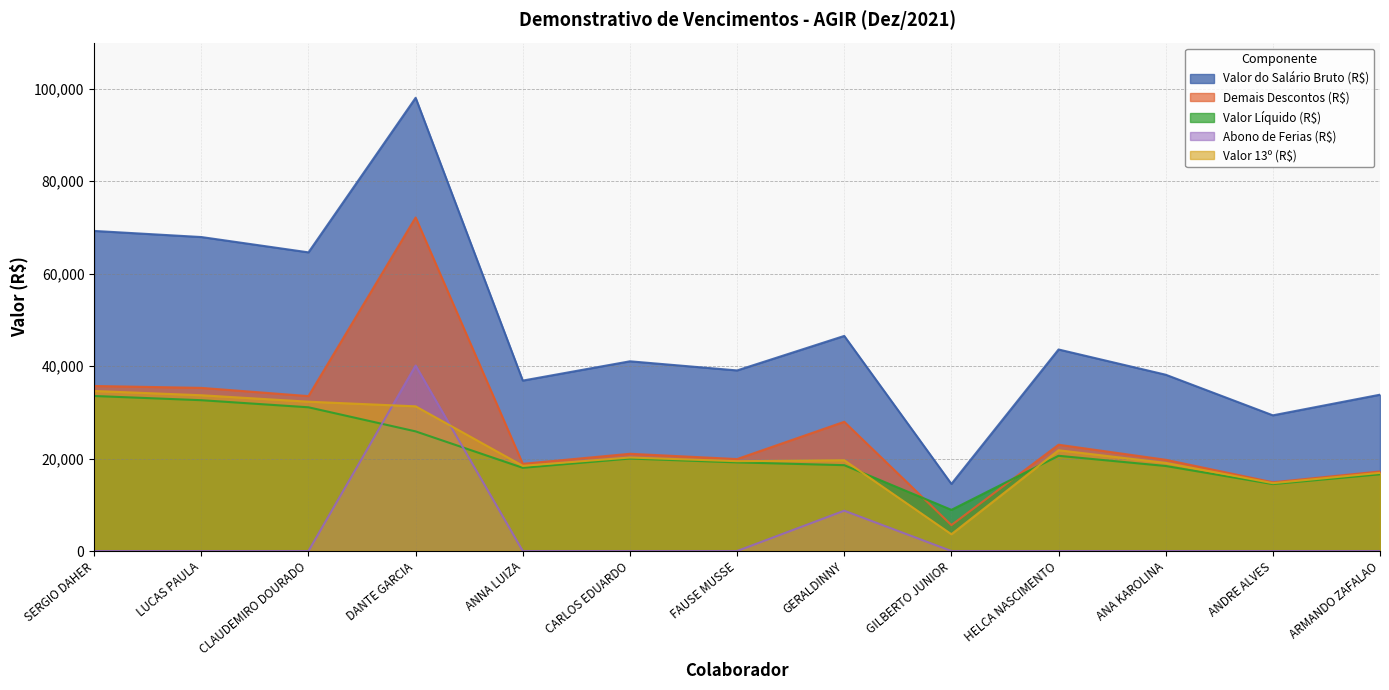

Reading left to right, what are all the values shown in this chart?

Valor do Salário Bruto (R$): 69257.5	67935.4	64620.4	98060.6	36877.7	41052.3	39075.8	46541.7	14520.5	43606.2	38146.4	29361.1	33825.8
Demais Descontos (R$): 35711.8	35300.5	33519.3	72174.5	18870.2	21041.5	19897.7	27963.1	5611.8	23001.0	19745.3	14874.4	17218.4
Valor Líquido (R$): 33545.7	32634.9	31101.1	25886.2	18007.5	20010.8	19178.1	18578.6	8908.8	20605.2	18401.0	14486.7	16607.4
Abono de Ferias (R$): 0.0	0.0	0.0	40133.6	0.0	0.0	0.0	8730.0	0.0	0.0	0.0	0.0	0.0
Valor 13º (R$): 34628.7	33705.2	32310.2	31310.2	18438.8	20237.4	19438.8	19642.5	3630.1	21803.1	19073.2	14680.6	16912.9